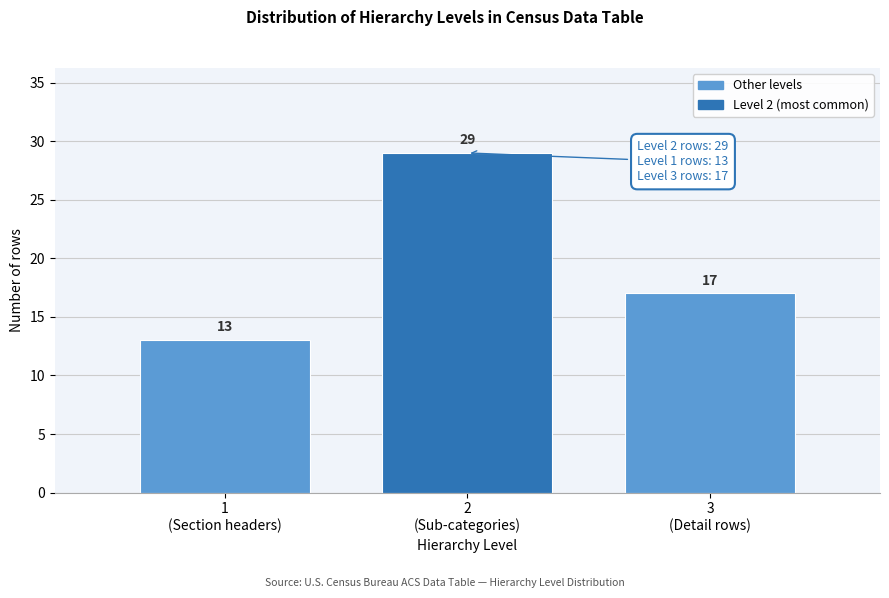

Reading right to left, extract all data points from this chart.

17	29	13